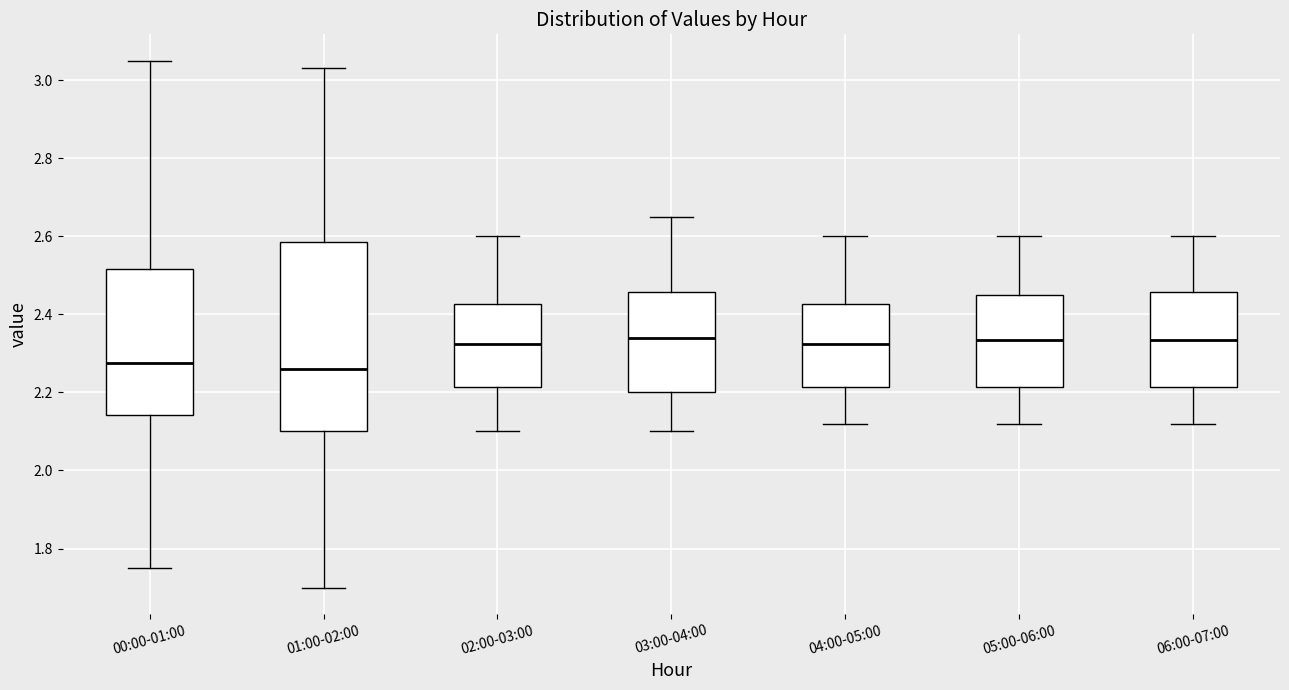

Reading left to right, transcribe this box plot: for each box, give where its median line is, the range the box spans, and where its two whiskers end, as read against the y-axis. The values are not printed on the chart, so give them approximately, as read against the axis.

00:00-01:00: median 2.28, box 2.14 to 2.52, whiskers 1.76 to 3.06
01:00-02:00: median 2.26, box 2.10 to 2.58, whiskers 1.70 to 3.04
02:00-03:00: median 2.32, box 2.22 to 2.42, whiskers 2.10 to 2.60
03:00-04:00: median 2.34, box 2.20 to 2.46, whiskers 2.10 to 2.66
04:00-05:00: median 2.32, box 2.22 to 2.42, whiskers 2.12 to 2.60
05:00-06:00: median 2.34, box 2.22 to 2.46, whiskers 2.12 to 2.60
06:00-07:00: median 2.34, box 2.22 to 2.46, whiskers 2.12 to 2.60